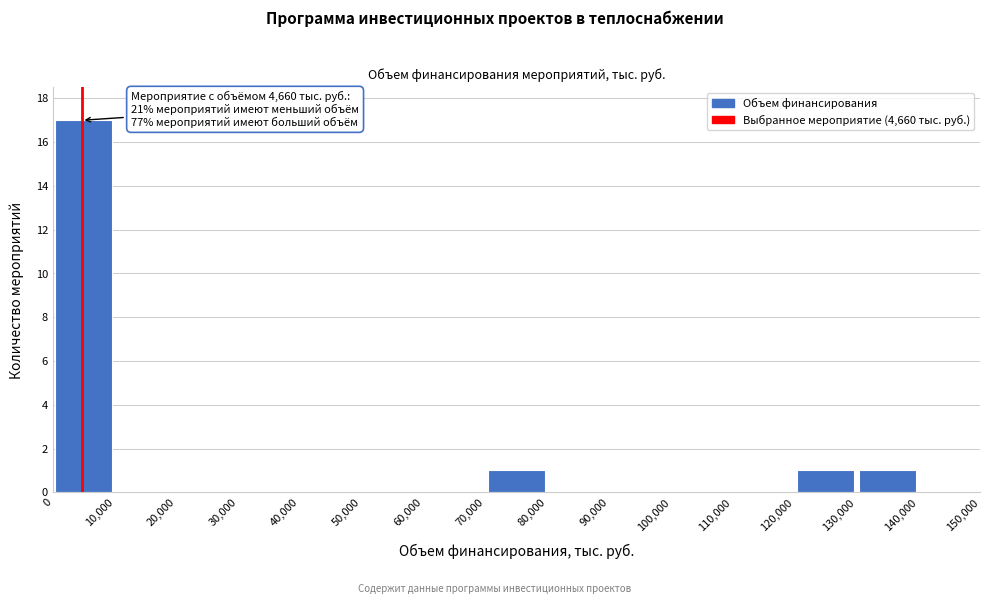

Which range on the x-axis has the tallest bar?

0 to 10,000